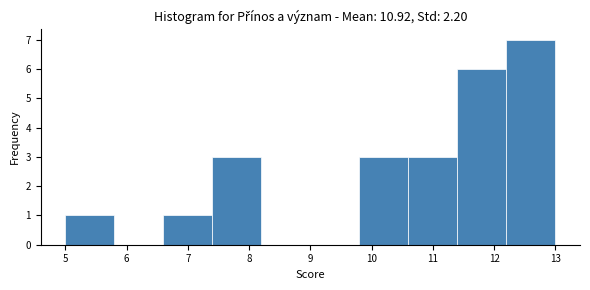

Reading left to right, list every bar in this chart as the range it spans on the x-axis followed by its height. The values are not printed on the chart, so give them approximately, as read against the axis.

5.0 to 5.8: 1
5.8 to 6.6: 0
6.6 to 7.4: 1
7.4 to 8.2: 3
8.2 to 9.0: 0
9.0 to 9.8: 0
9.8 to 10.6: 3
10.6 to 11.4: 3
11.4 to 12.2: 6
12.2 to 13.0: 7